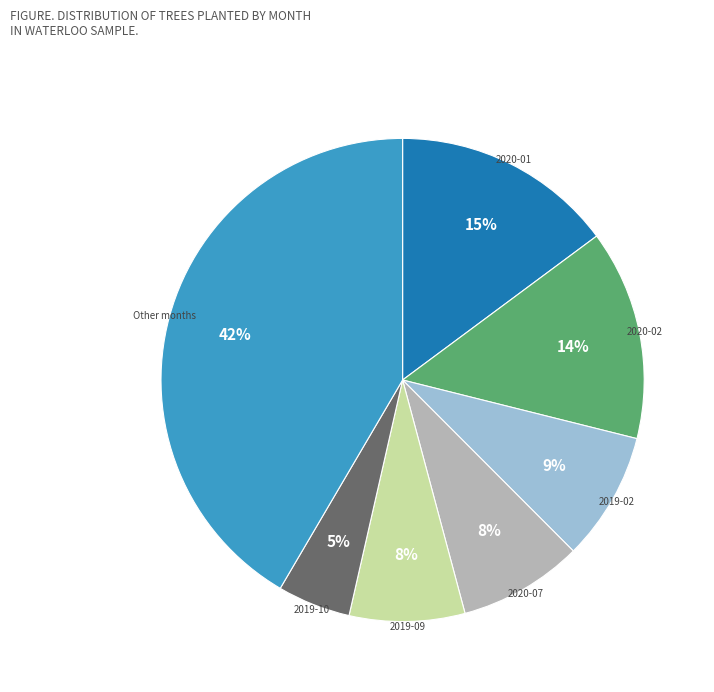

What percentage is the 2019-02 slice, to the nearest percent?

9%